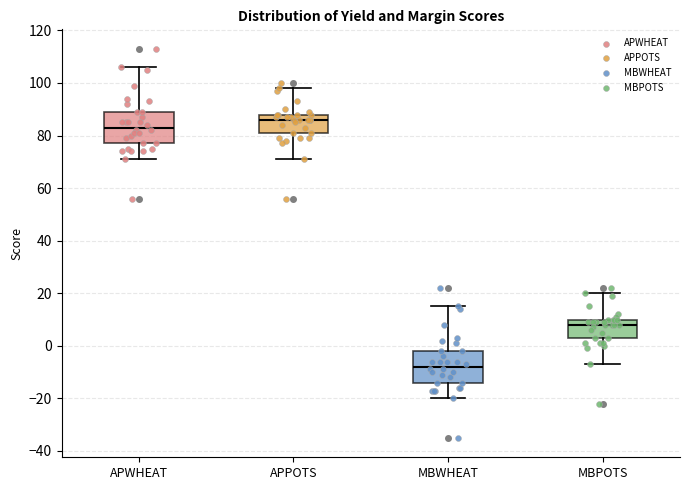

Reading left to right, read every box against the y-axis: the position of its median line, the range the box covers, and the ends of its whiskers. The values are not printed on the chart, so give them approximately, as read against the axis.

APWHEAT: median 84, box 78 to 90, whiskers 72 to 106
APPOTS: median 86, box 82 to 88, whiskers 72 to 98
MBWHEAT: median -8, box -14 to -2, whiskers -20 to 16
MBPOTS: median 8, box 4 to 10, whiskers -6 to 20